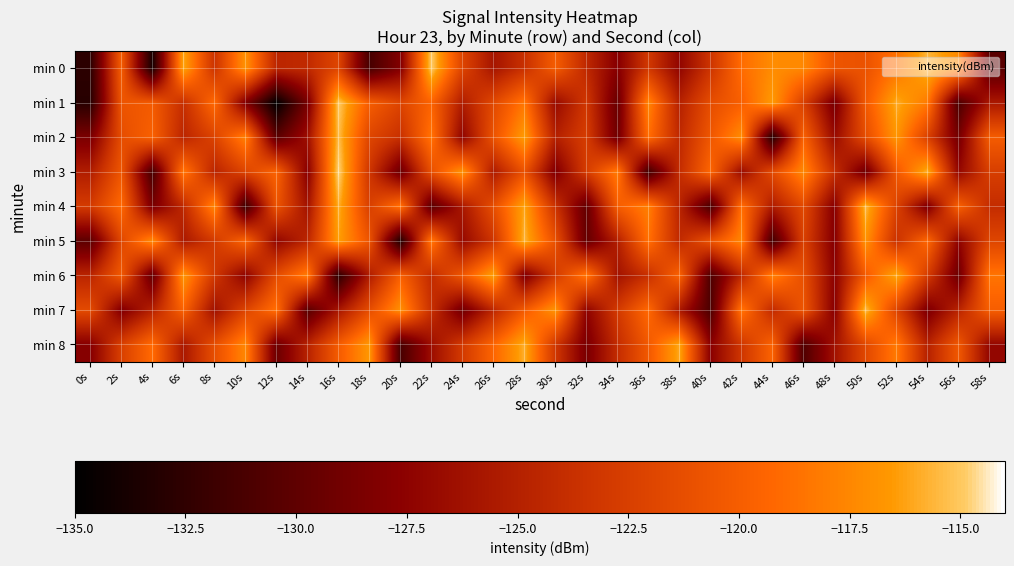

At which category is the sum across all series the highest?

52s